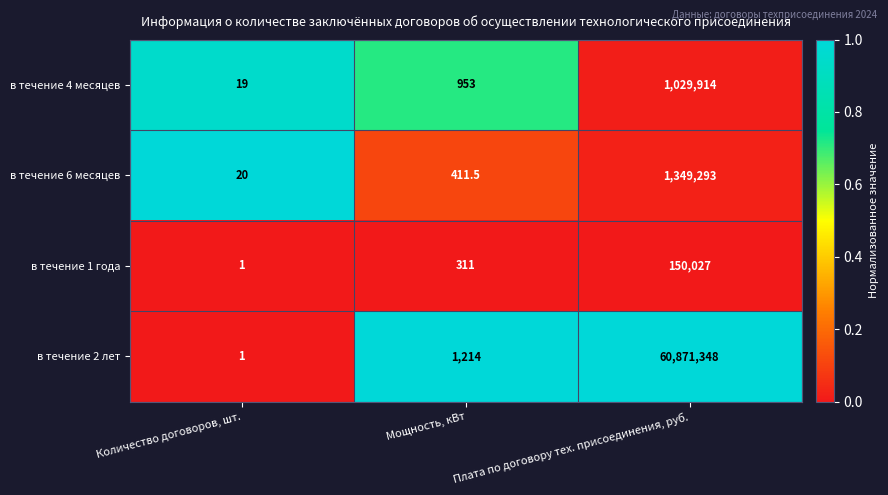

True or false: в течение 4 месяцев has a value of 1029914.0 at Плата по договору тех. присоединения, руб..

True